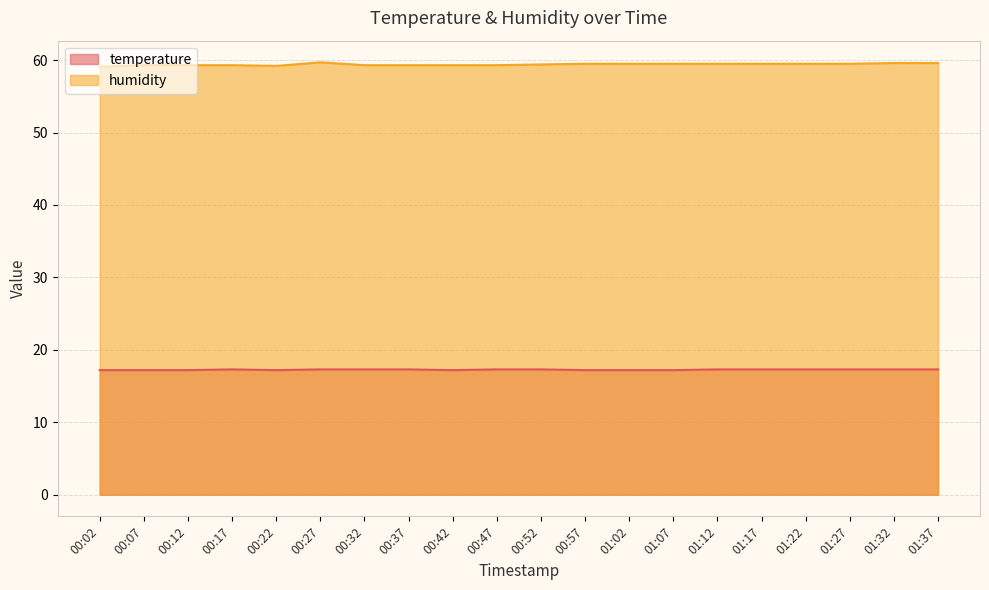

Reading right to left, extract all data points from this chart.

temperature: 01:37=17.3	01:32=17.3	01:27=17.3	01:22=17.3	01:17=17.3	01:12=17.3	01:07=17.2	01:02=17.2	00:57=17.2	00:52=17.3	00:47=17.3	00:42=17.2	00:37=17.3	00:32=17.3	00:27=17.3	00:22=17.2	00:17=17.3	00:12=17.2	00:07=17.2	00:02=17.2
humidity: 01:37=59.6	01:32=59.6	01:27=59.5	01:22=59.5	01:17=59.5	01:12=59.5	01:07=59.5	01:02=59.5	00:57=59.5	00:52=59.4	00:47=59.3	00:42=59.3	00:37=59.3	00:32=59.3	00:27=59.7	00:22=59.2	00:17=59.3	00:12=59.3	00:07=59.3	00:02=59.1